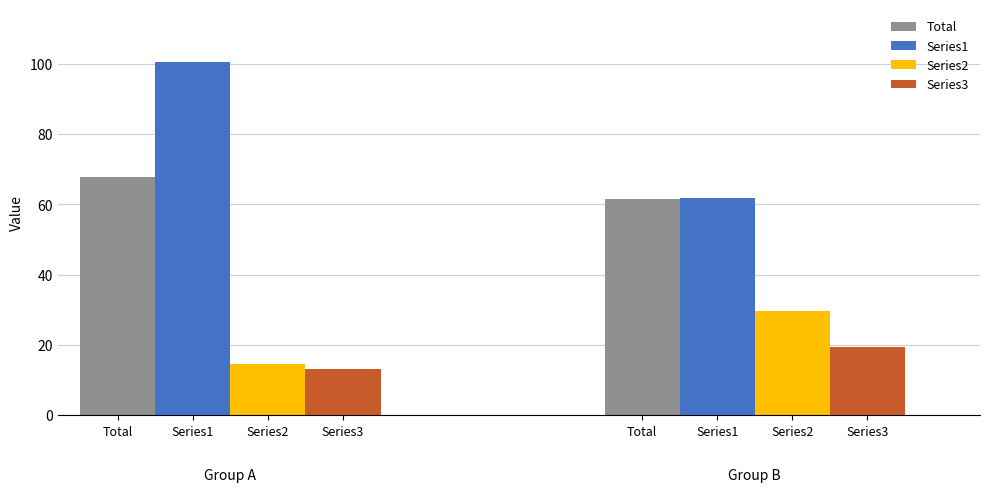

List the labels in order of Series1 value, largest first.

0, 1